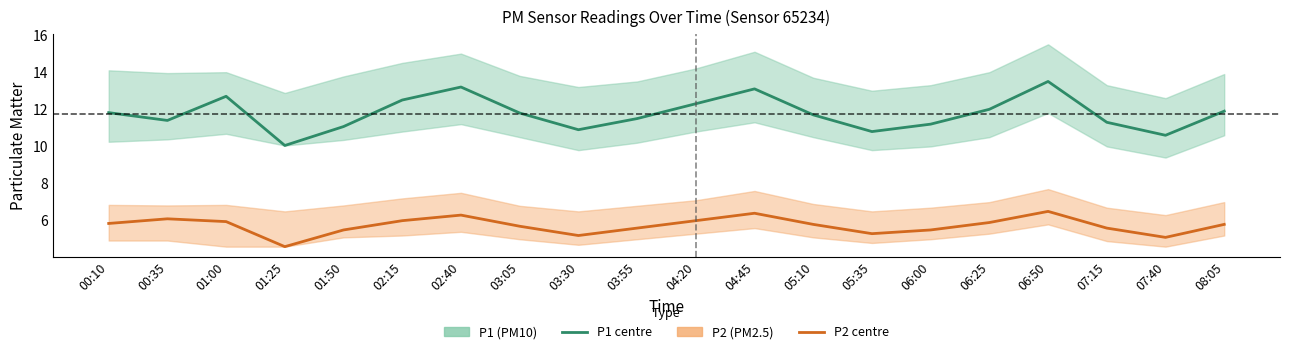

Is it true that P2 (PM2.5) equals 9.1 at 07:15?

False